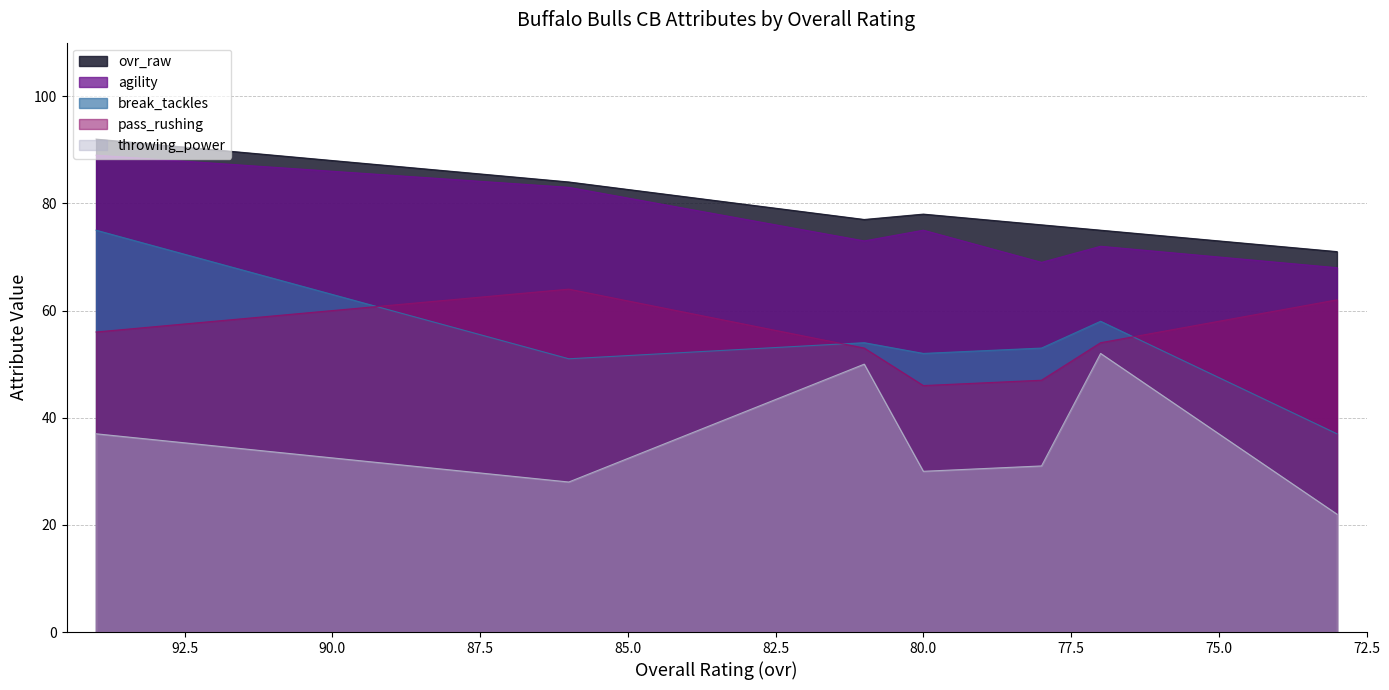

The value of throwing_power at 80 is 40. True or false?

False